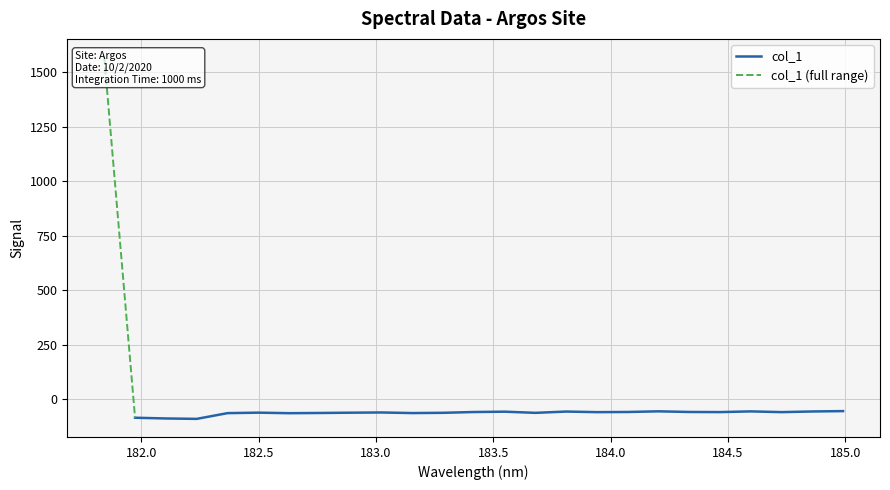

How many values are above zero?

1